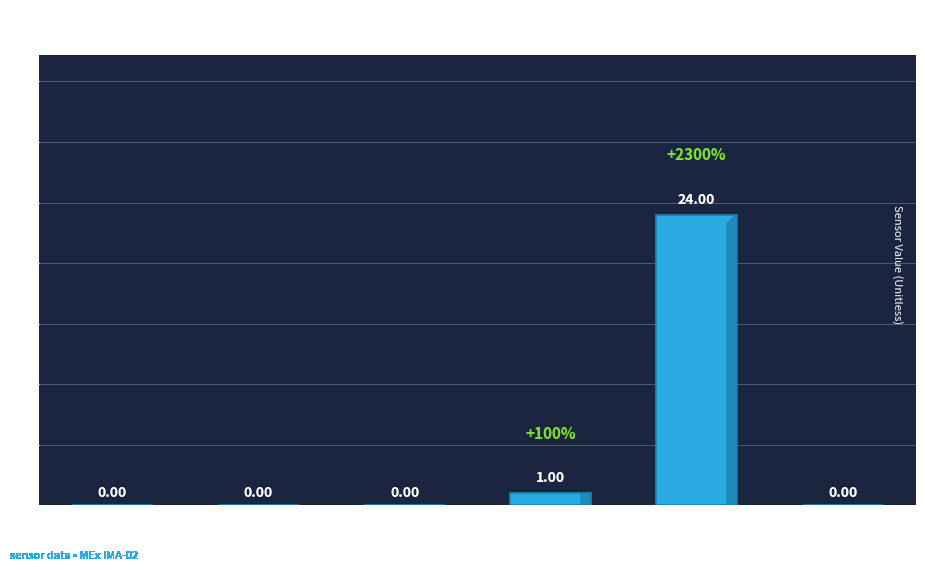

True or false: the data shows -10 at Mass Ch. 2.

False